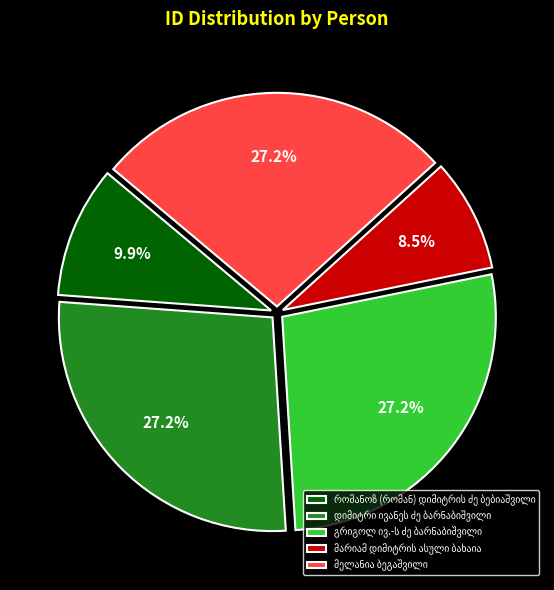

Count the number of slices in the pie.

5